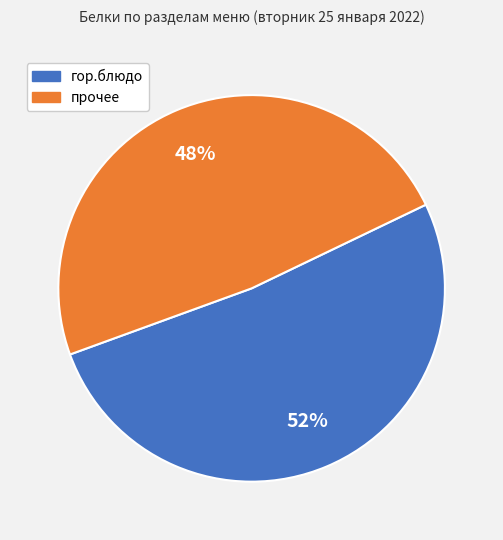

Does any single category account for the majority?

Yes